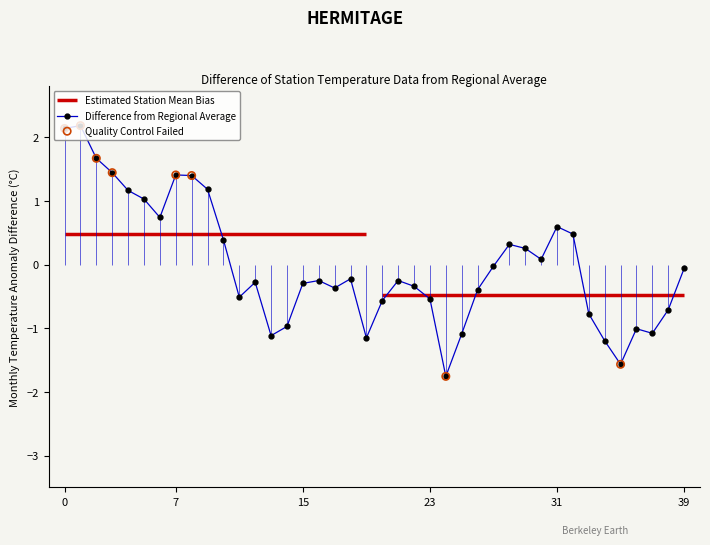

Between 12 and 10, which is larger?

10